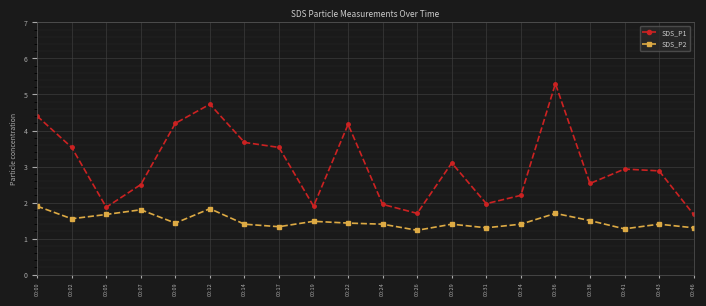

Rank the series by their average value, from highest to lowest.

SDS_P1, SDS_P2